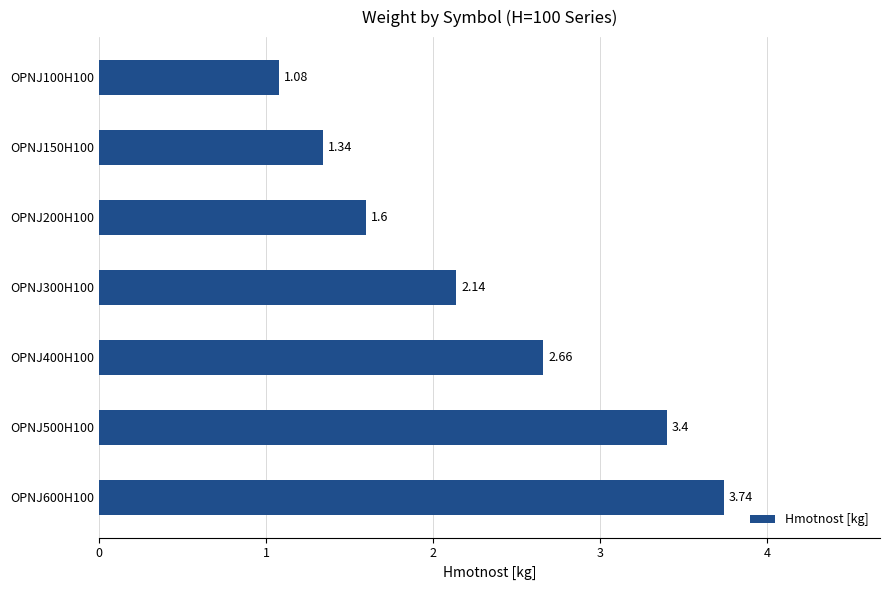

At which label is the value closest to 2?

OPNJ300H100